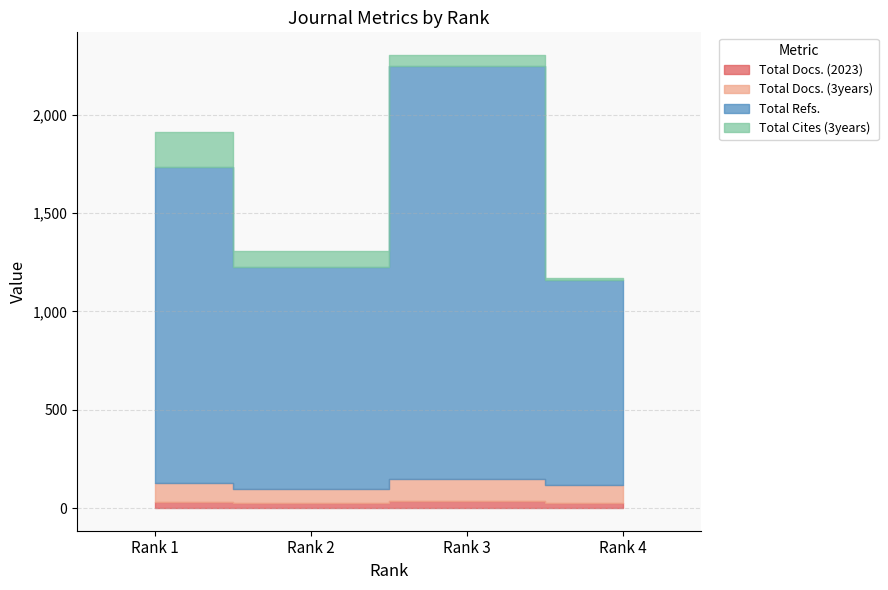

Which series has the widest spread of values?

Total Refs.